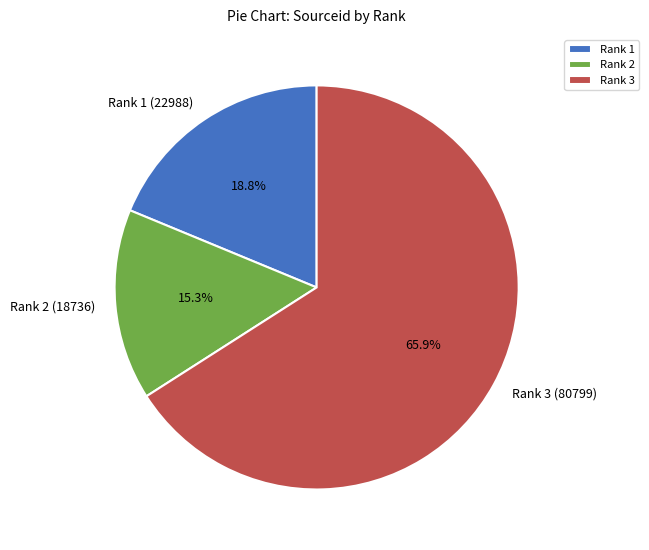

Do Rank 2 (18736) and Rank 1 (22988) together represent more than half of the pie?

No